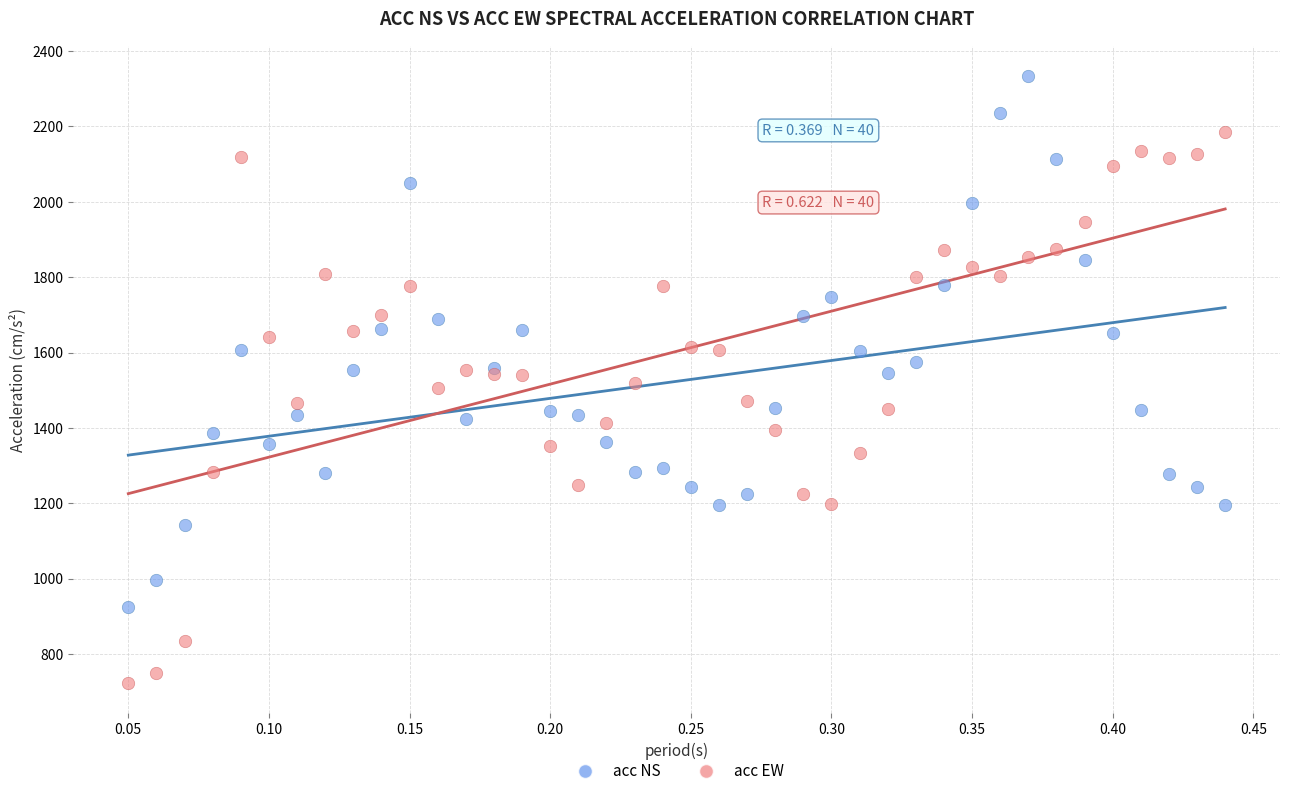

Which series has the largest Y range (max minus min)?

acc EW